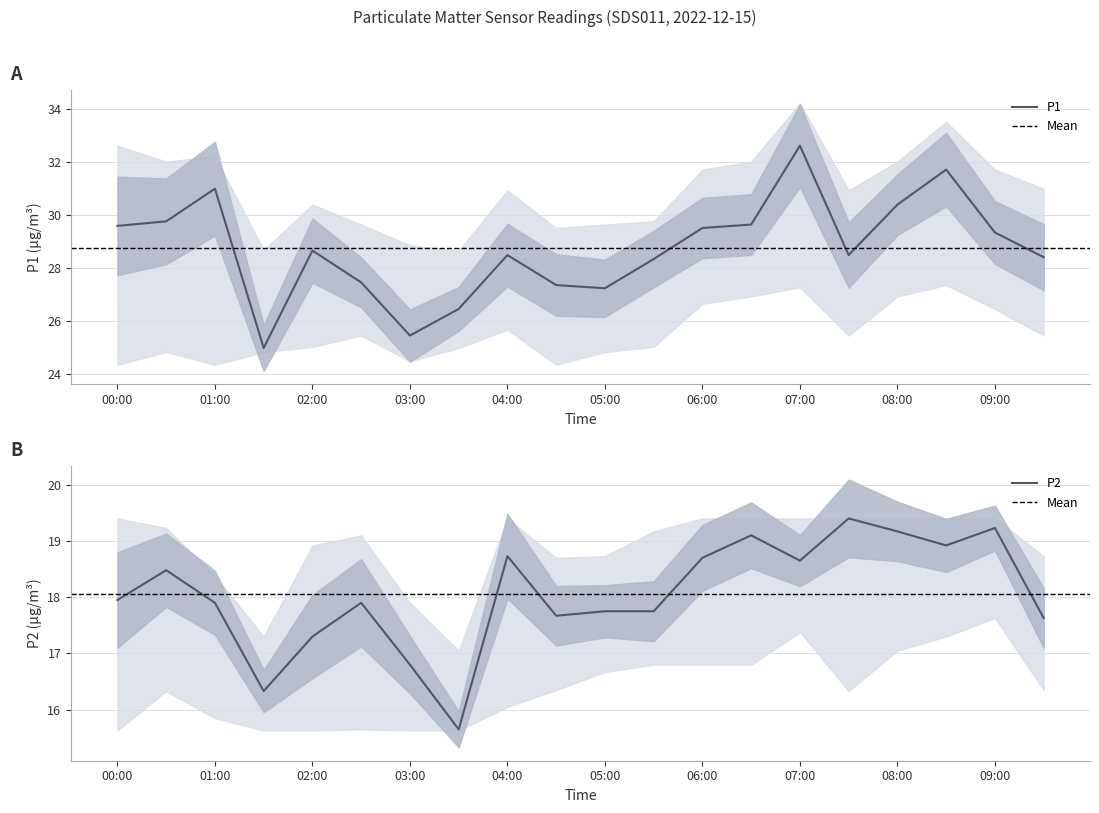

True or false: P1_upper has a value of 19.8 at 00:00.

False